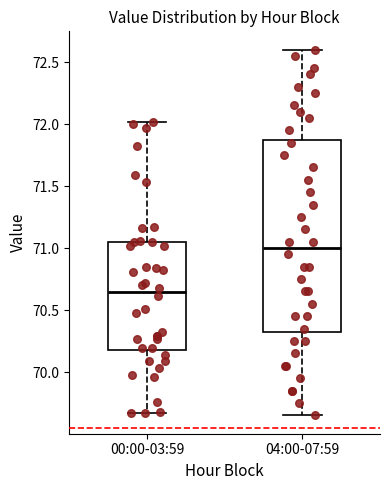

Which box's median line is the highest?

04:00-07:59